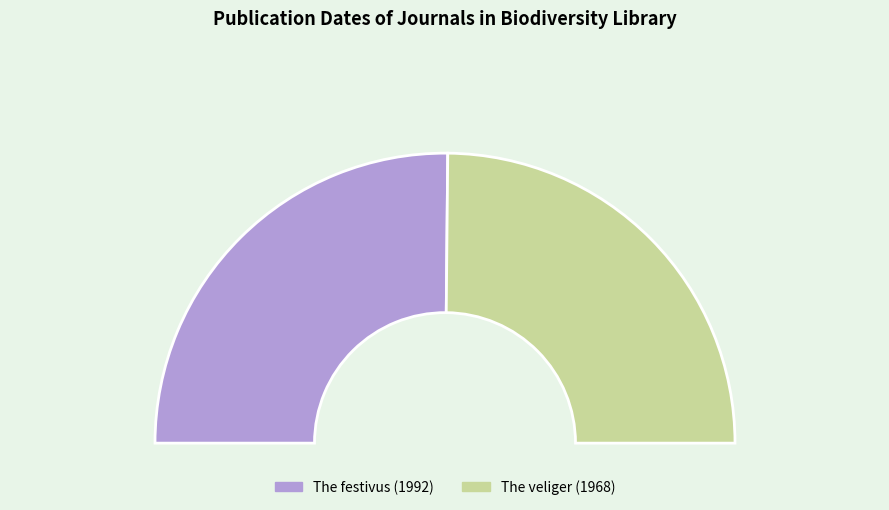

What is the total percentage of The festivus (1992) and The veliger (1968)?

100.0%